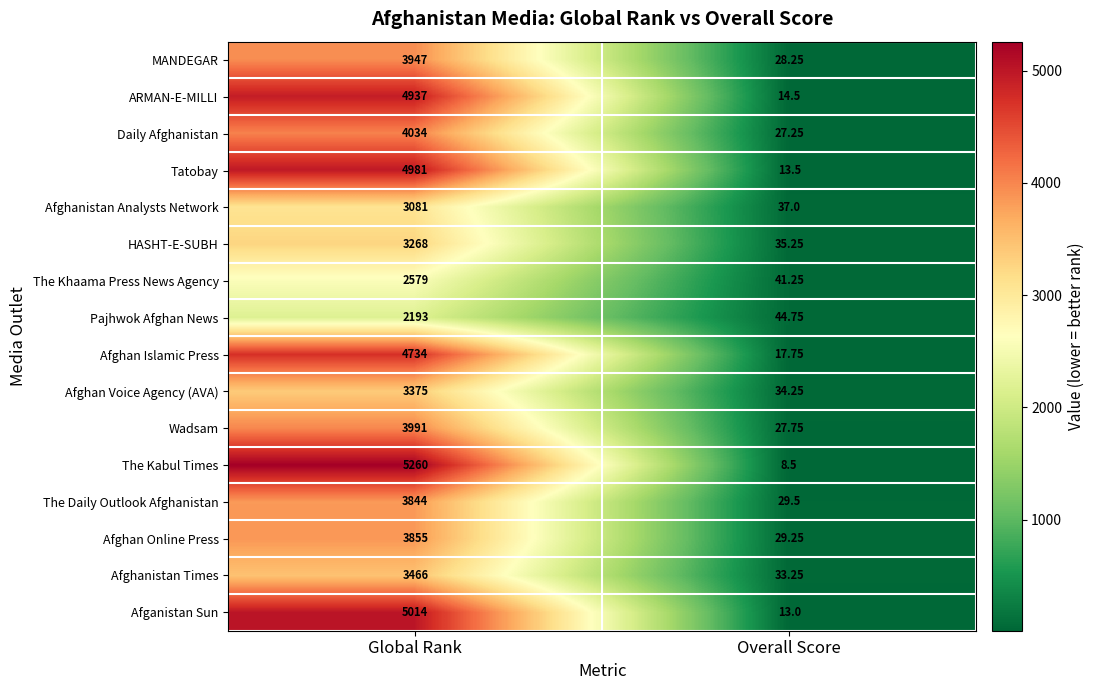

List the series in order of their peak value, lowest first.

Pajhwok Afghan News, The Khaama Press News Agency, Afghanistan Analysts Network, HASHT-E-SUBH, Afghan Voice Agency (AVA), Afghanistan Times, The Daily Outlook Afghanistan, Afghan Online Press, MANDEGAR, Wadsam, Daily Afghanistan, Afghan Islamic Press, ARMAN-E-MILLI, Tatobay, Afganistan Sun, The Kabul Times